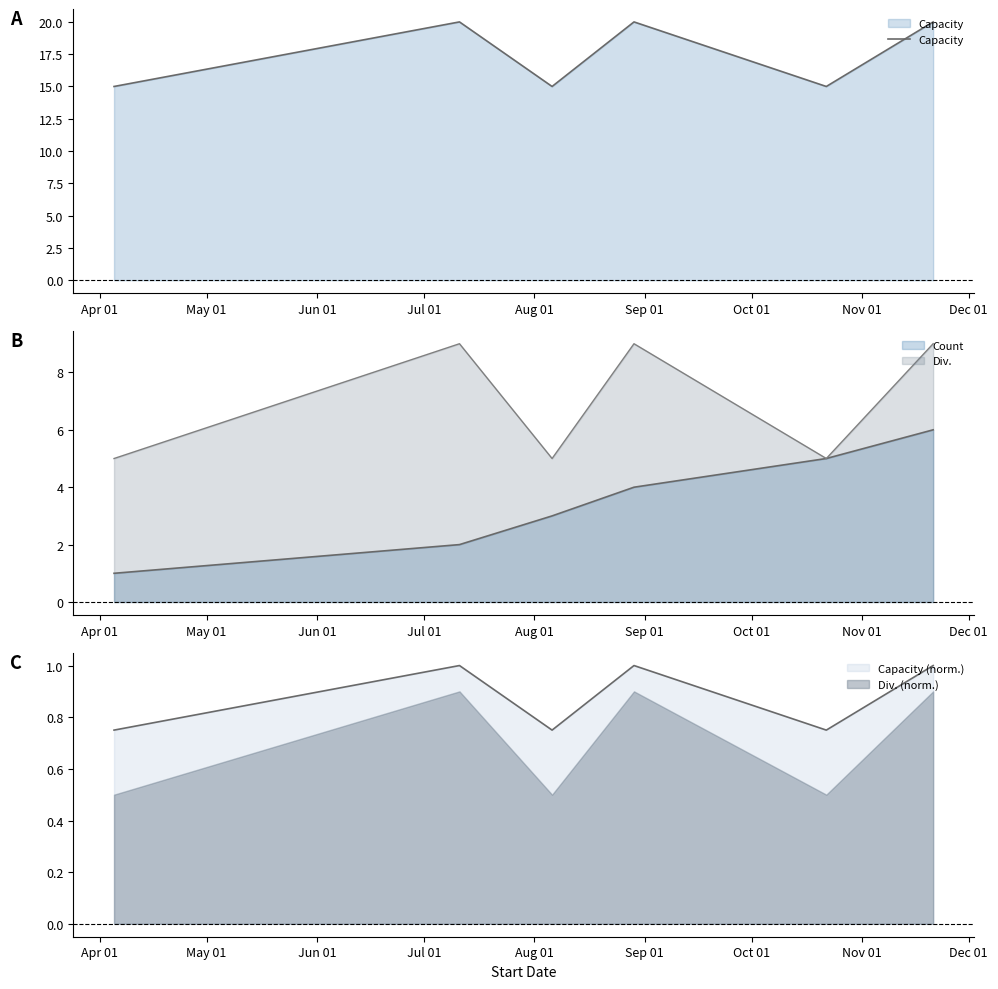

What is the value of the 5th point from the left?

15